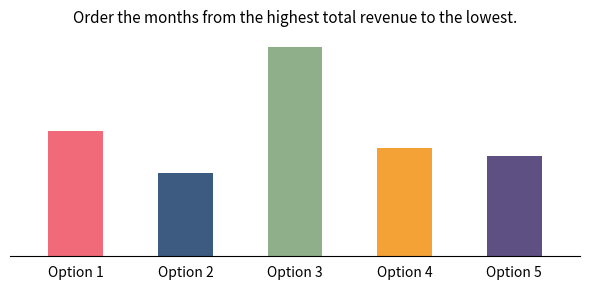

Which label corresponds to the smallest value in the chart?

Option 2